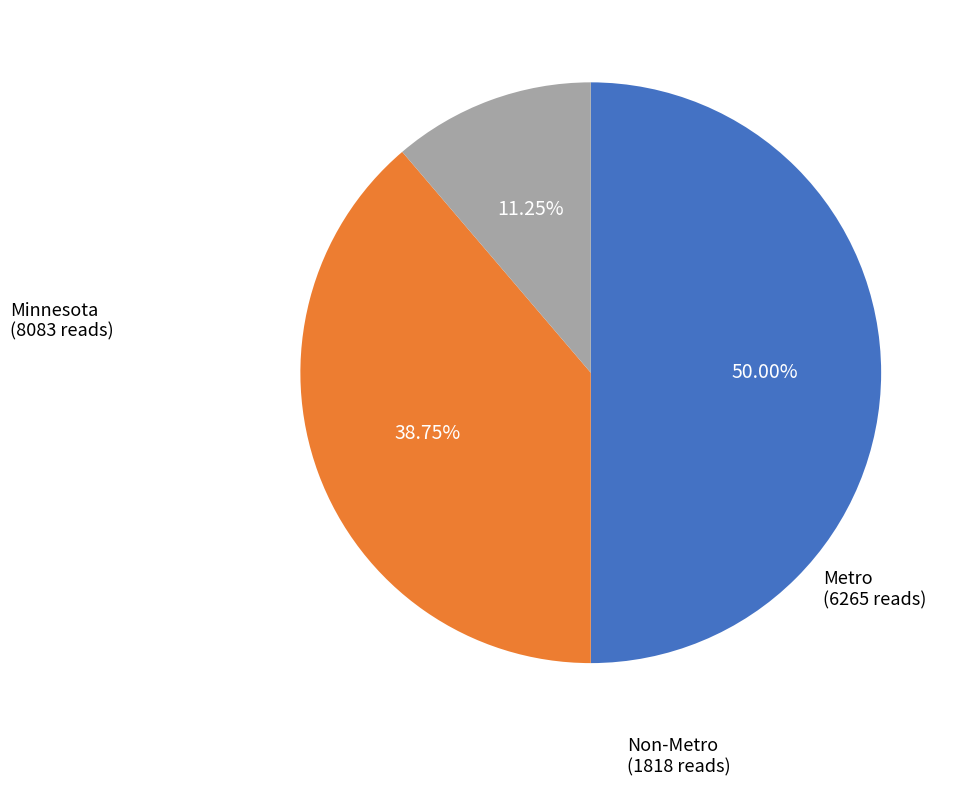

How much of the chart is everything except Non-Metro?

88.8%